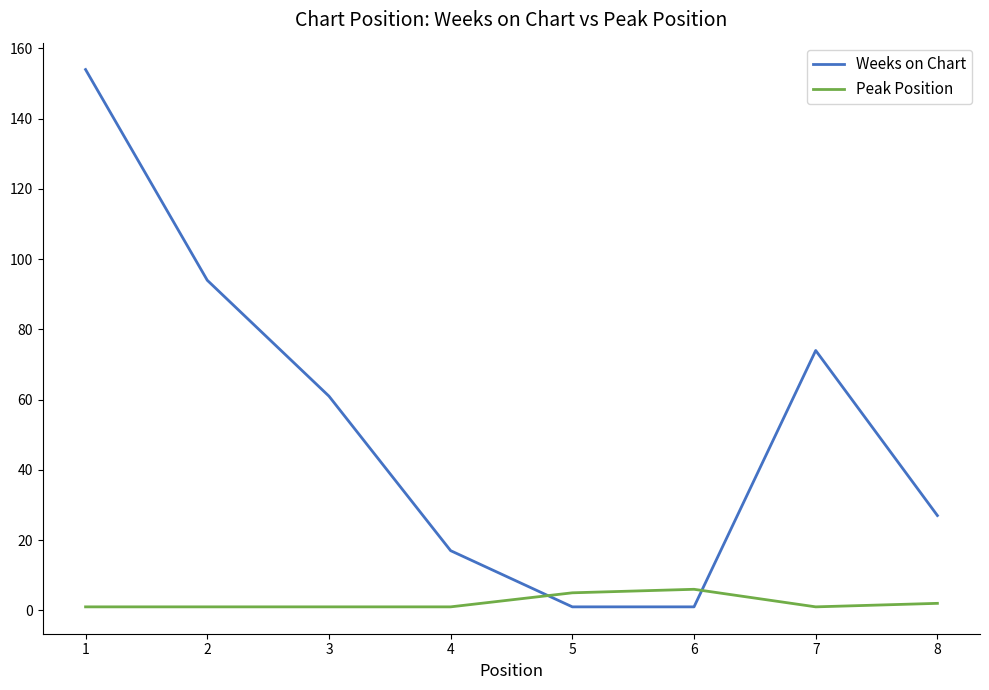

True or false: Weeks on Chart and Peak Position intersect in this chart.

True